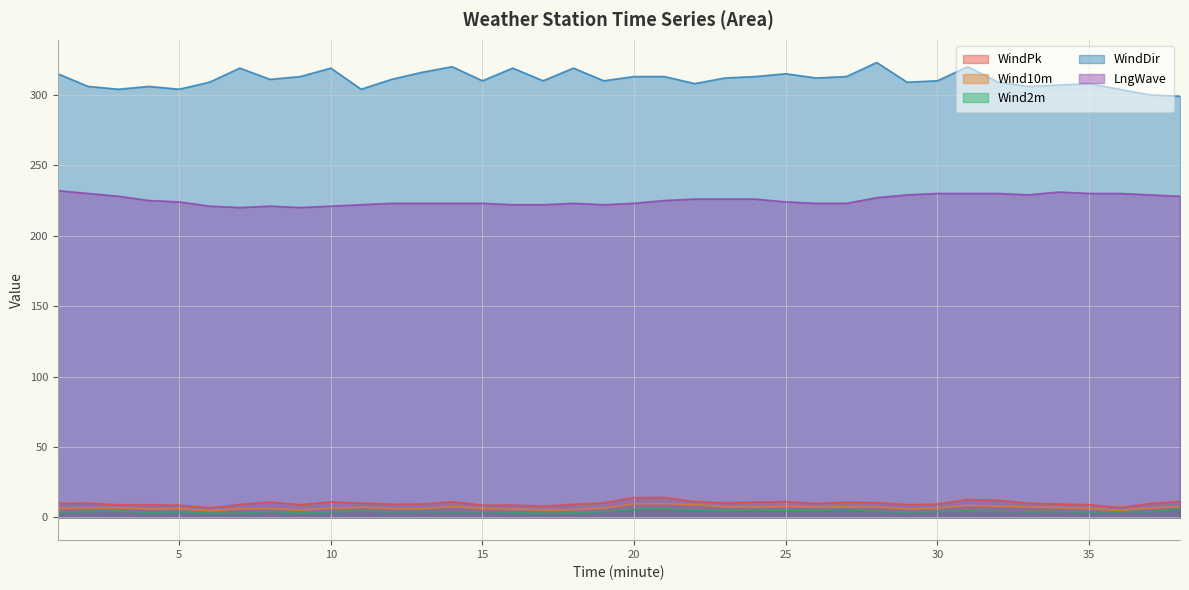

What is the average value of the LngWave series?

225.4